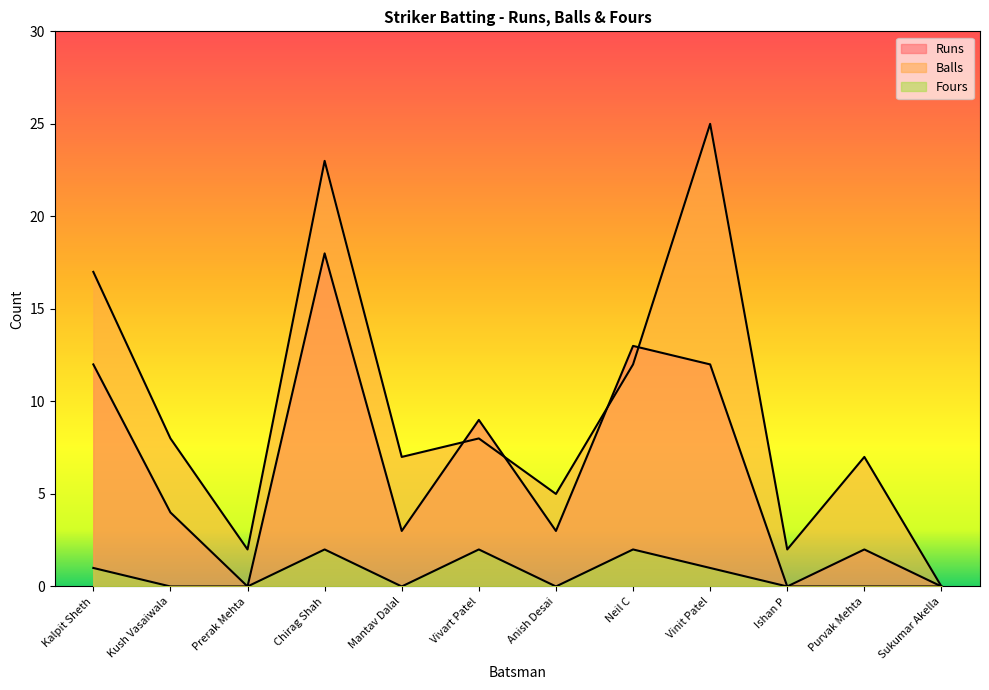

How many Fours values are between 0 and 2?

12